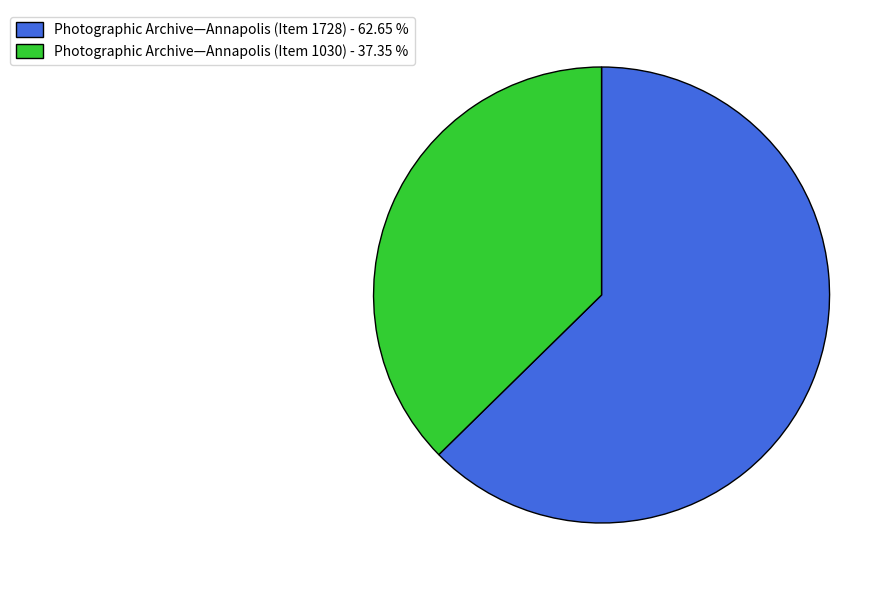

Count the number of slices in the pie.

2